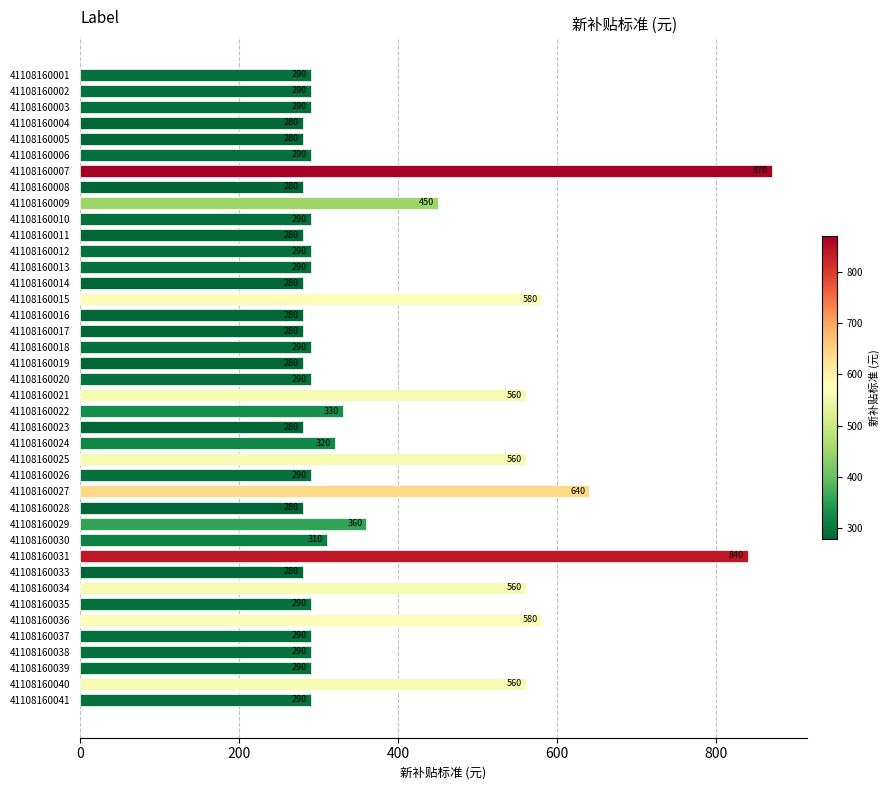

Approximately how many times larger is the value at 41108160004 compared to 41108160012?

1.0